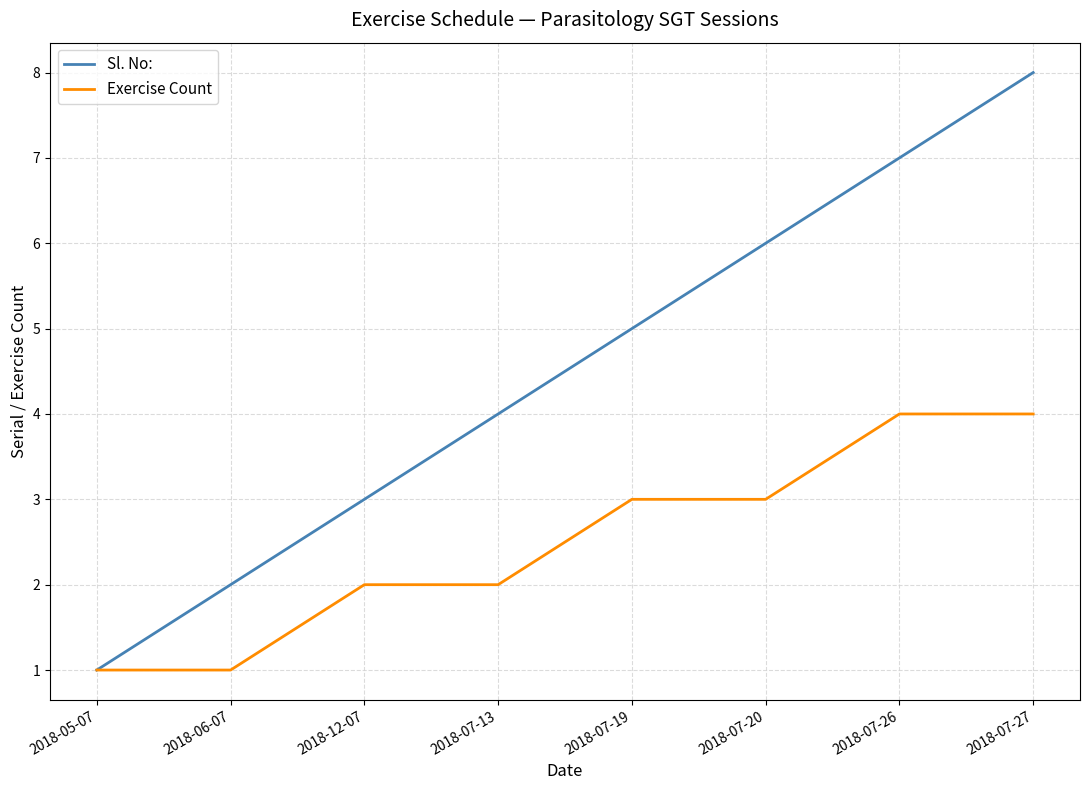

At 2018-07-19, list the series in order from largest to smallest.

Sl. No:, Exercise Count